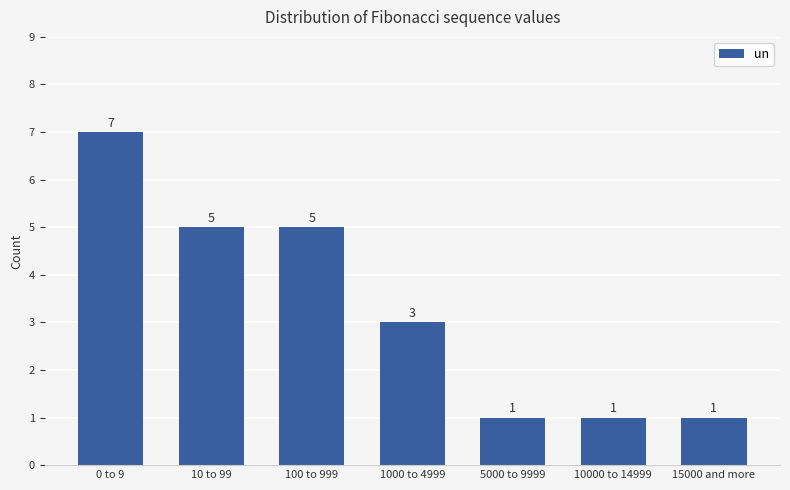

Reading right to left, transcribe all the data shown in this chart.

15000 and more=1	10000 to 14999=1	5000 to 9999=1	1000 to 4999=3	100 to 999=5	10 to 99=5	0 to 9=7